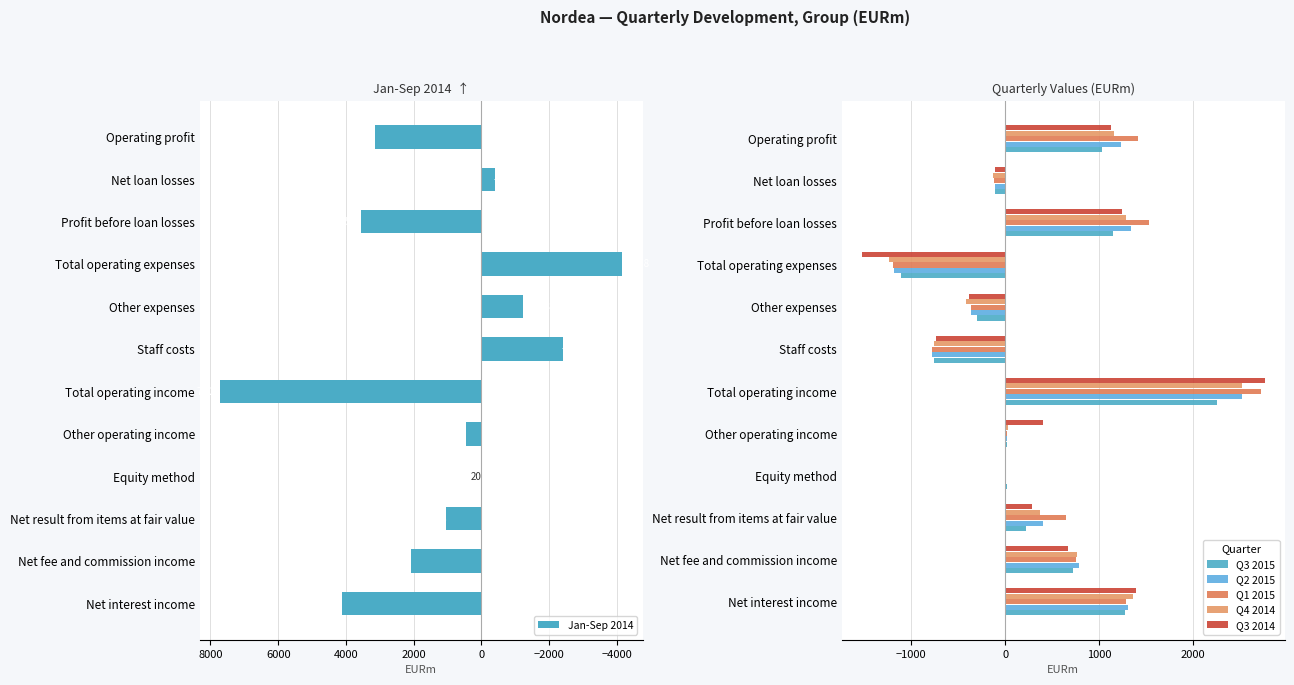

What is the sum of all Jan-Sep 2014 values?

13942